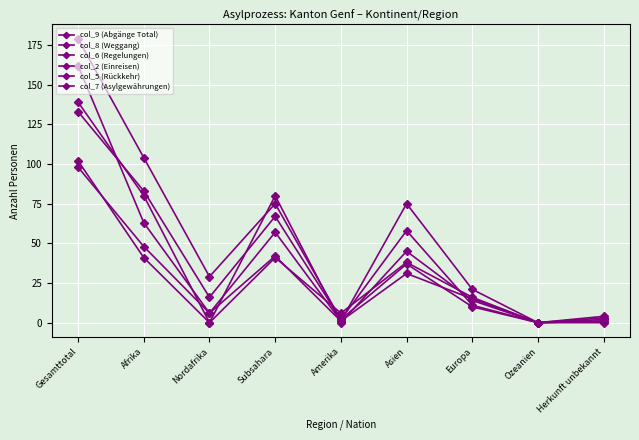

What is the difference between the maximum and second lowest values in the col_9 (Abgänge Total) series?

177